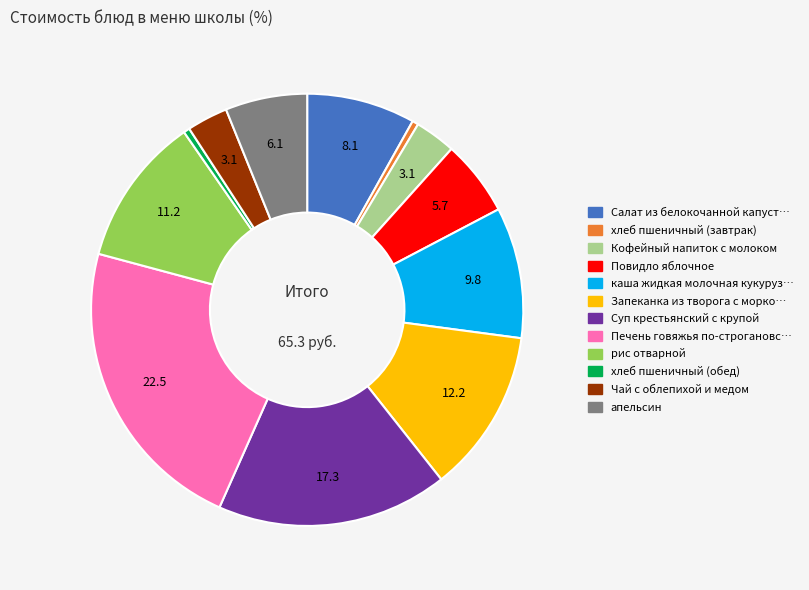

Is there a majority slice in this chart?

No